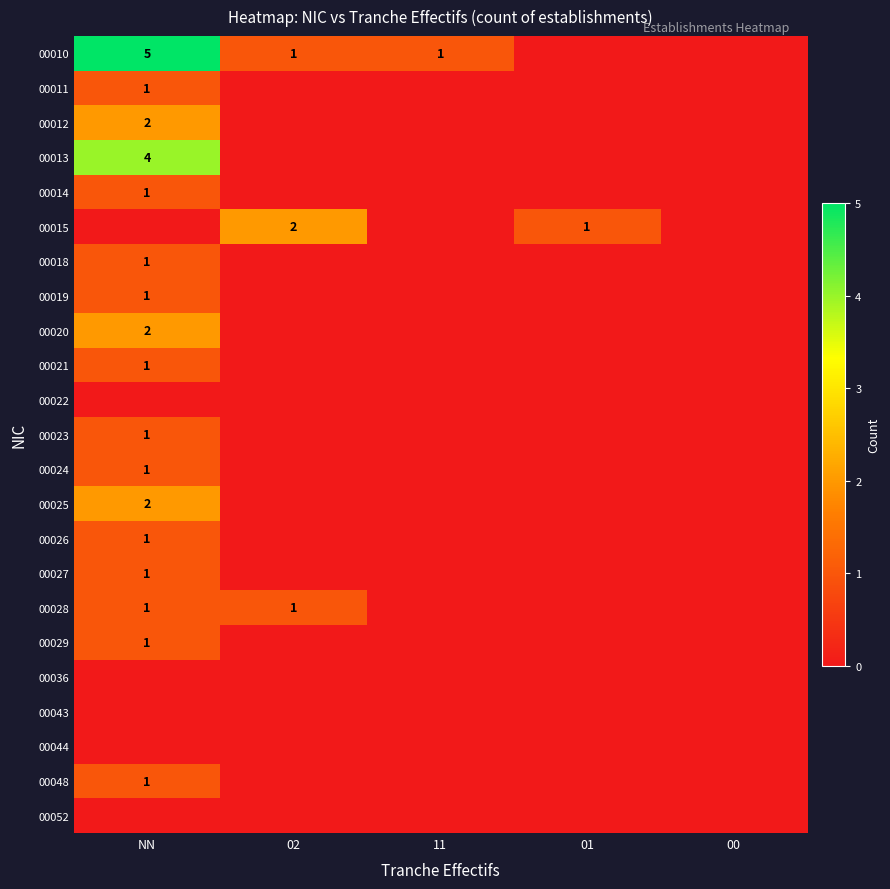

True or false: 00026 has a value of 1 at NN.

True